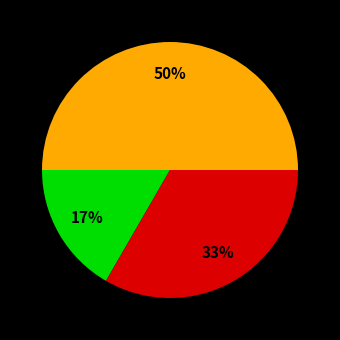

To the nearest percent, what is the average slice percentage?

33%